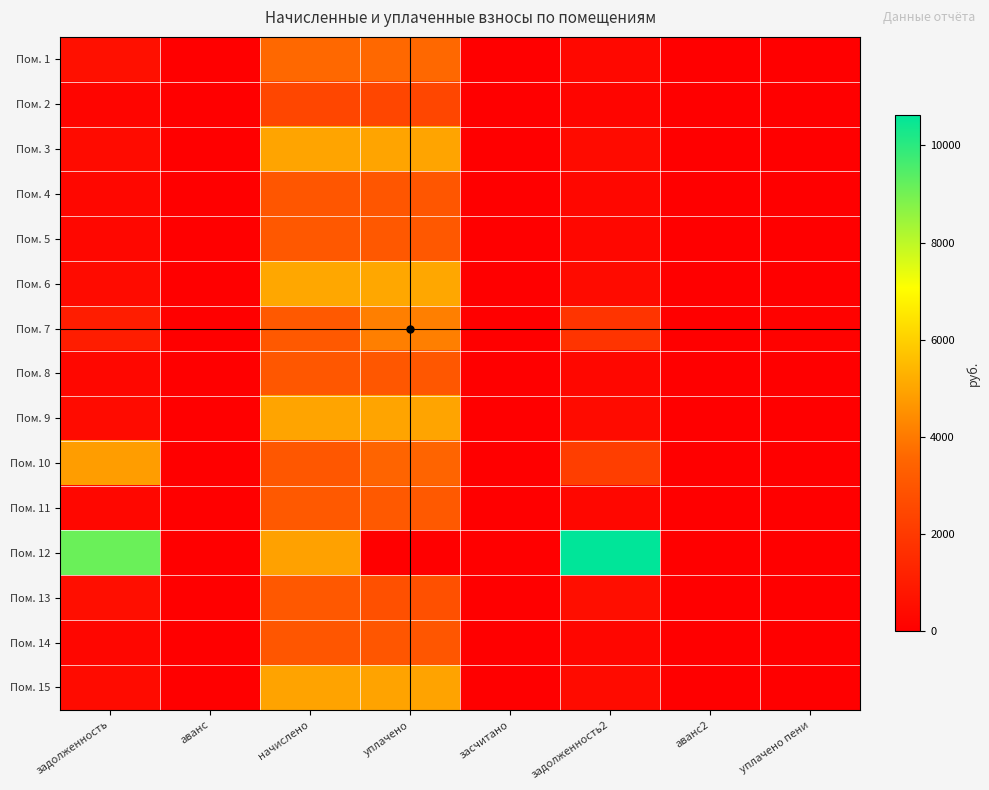

Which label corresponds to the largest value in the chart?

задолженность2